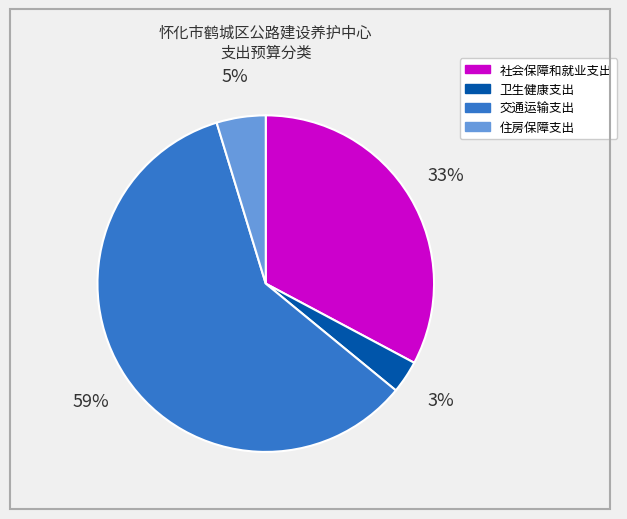

Is 交通运输支出 the majority of the pie?

Yes